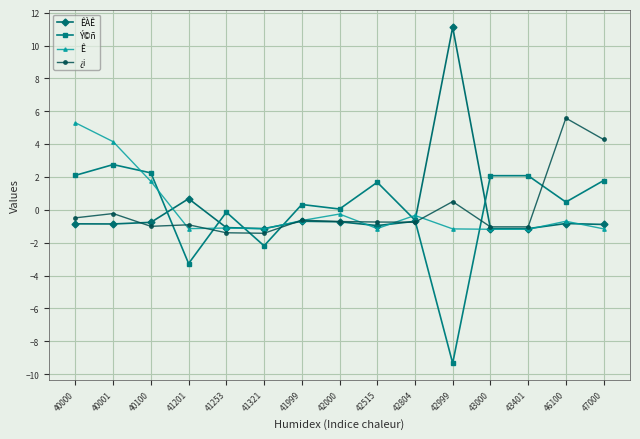

What is the sum of the ÊÀÊ values at 43401 and 46100?

-2.0